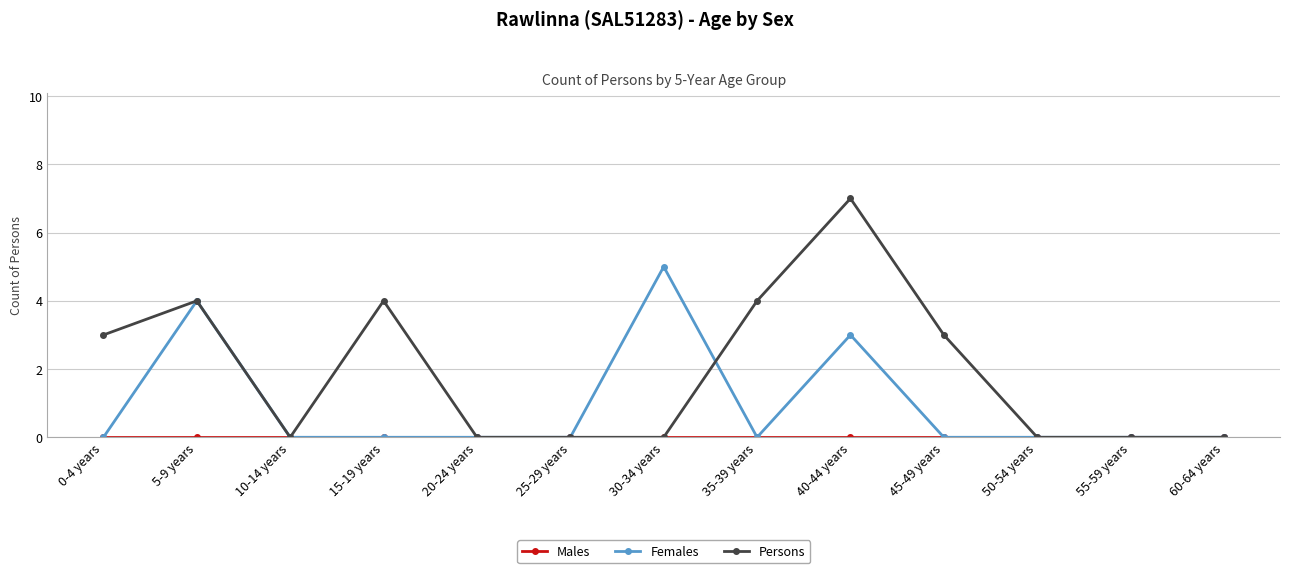

What is the label of the 13th point from the right?

0-4 years